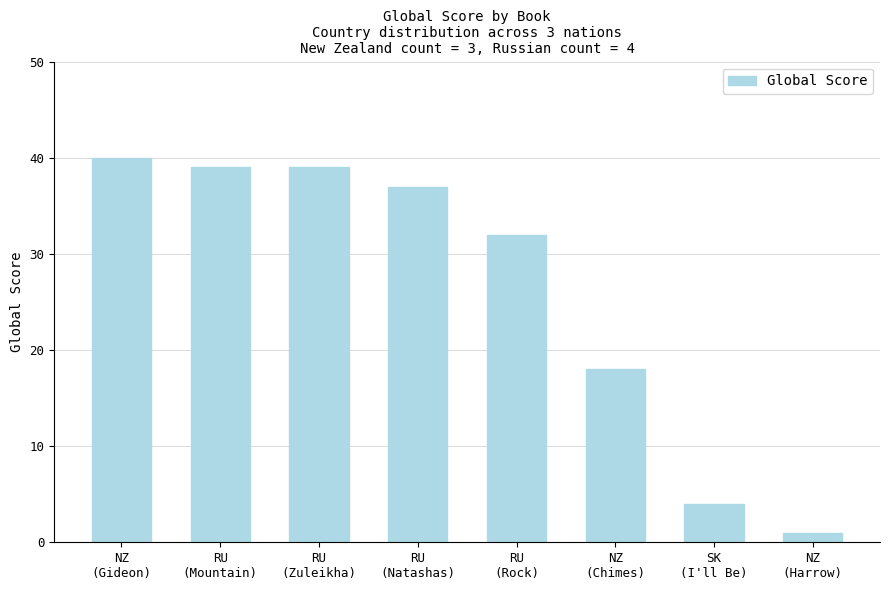

What is the sum of all values?

210